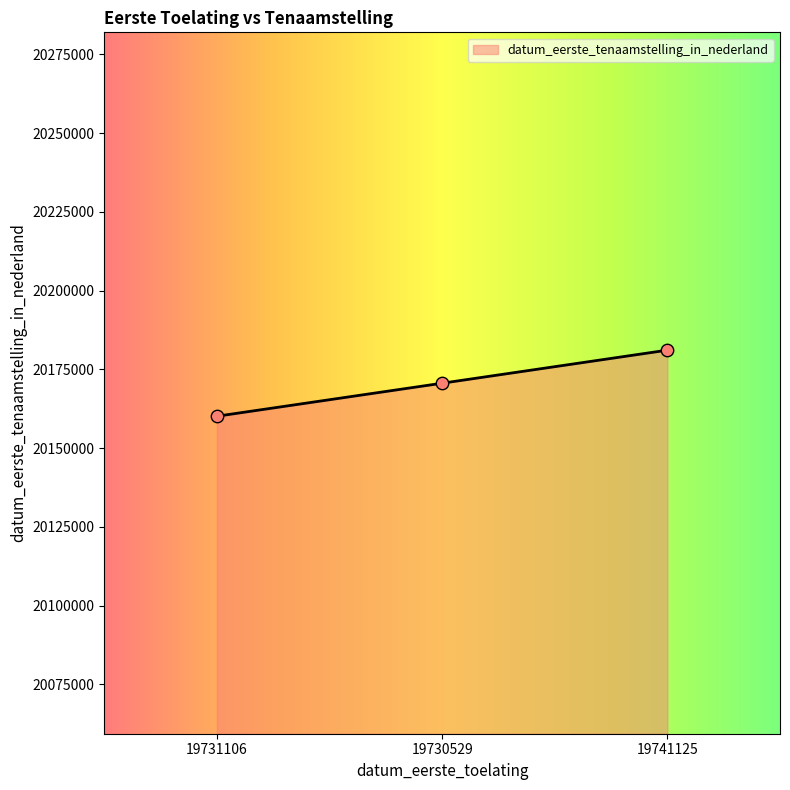

What is the change in value from 19731106 to 19741125?

+20979